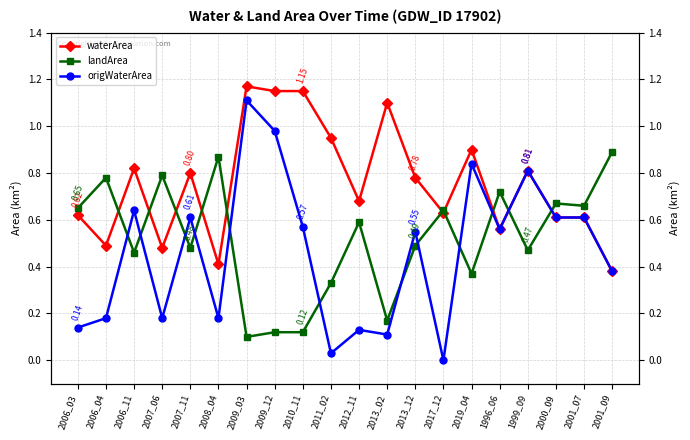

Is the value of landArea at 2006_03 greater than the value of waterArea at 2006_04?

Yes